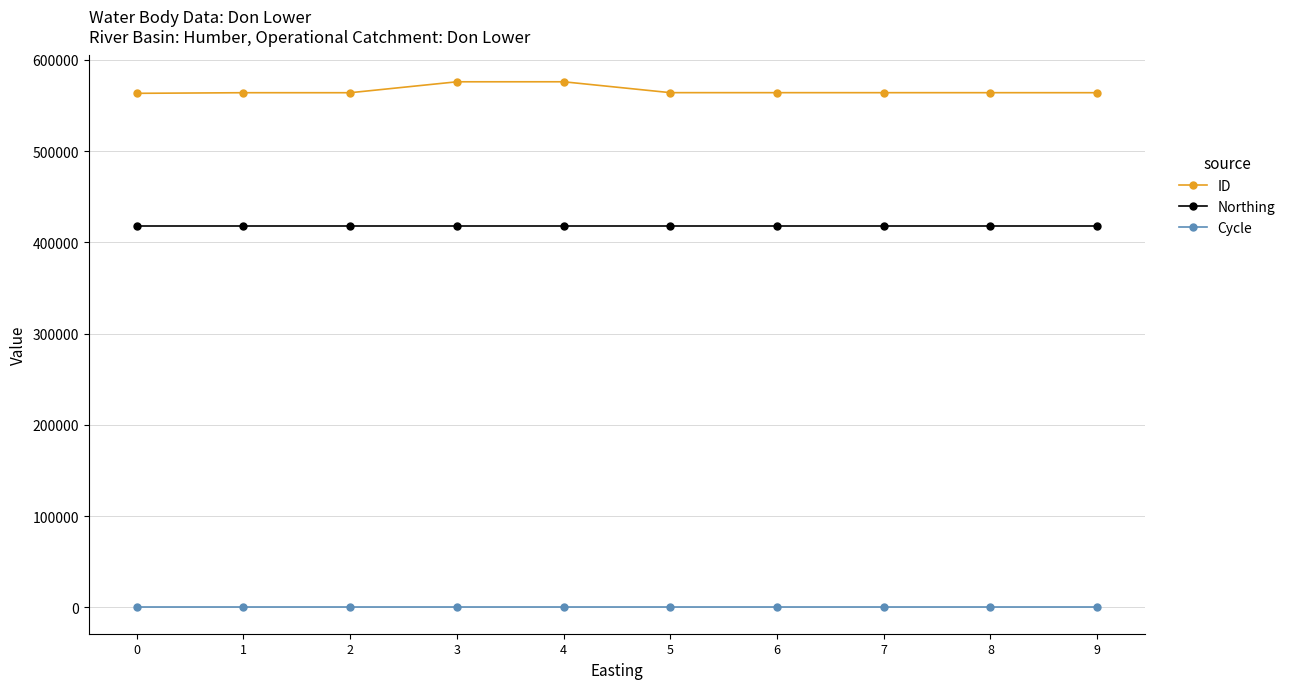

True or false: ID has a value of 274112 at 6.

False